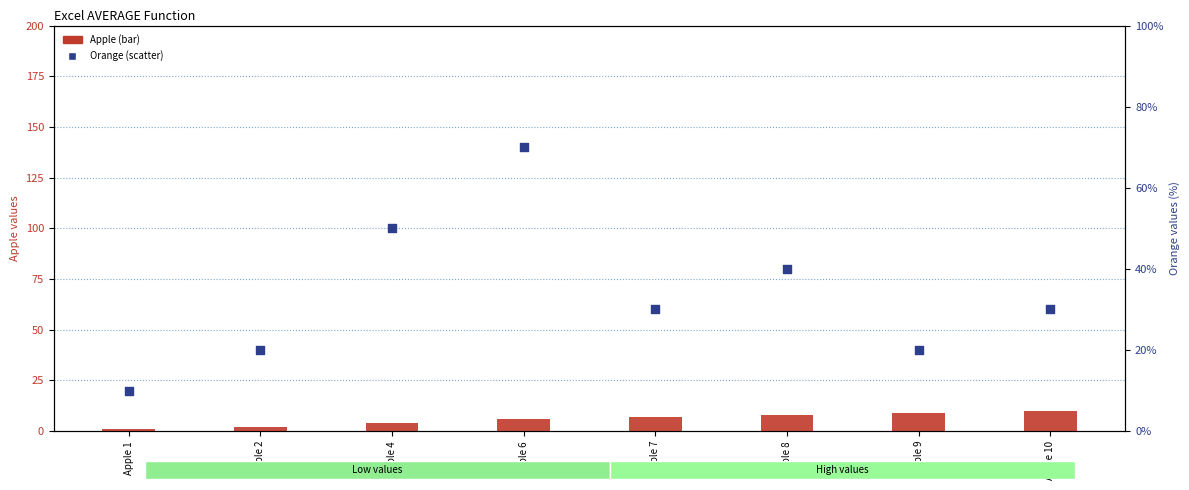

At how many categories does at least one series exceed 57?

1